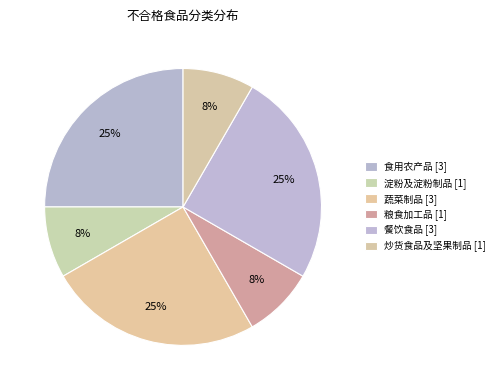

How many slices are in this pie chart?

6